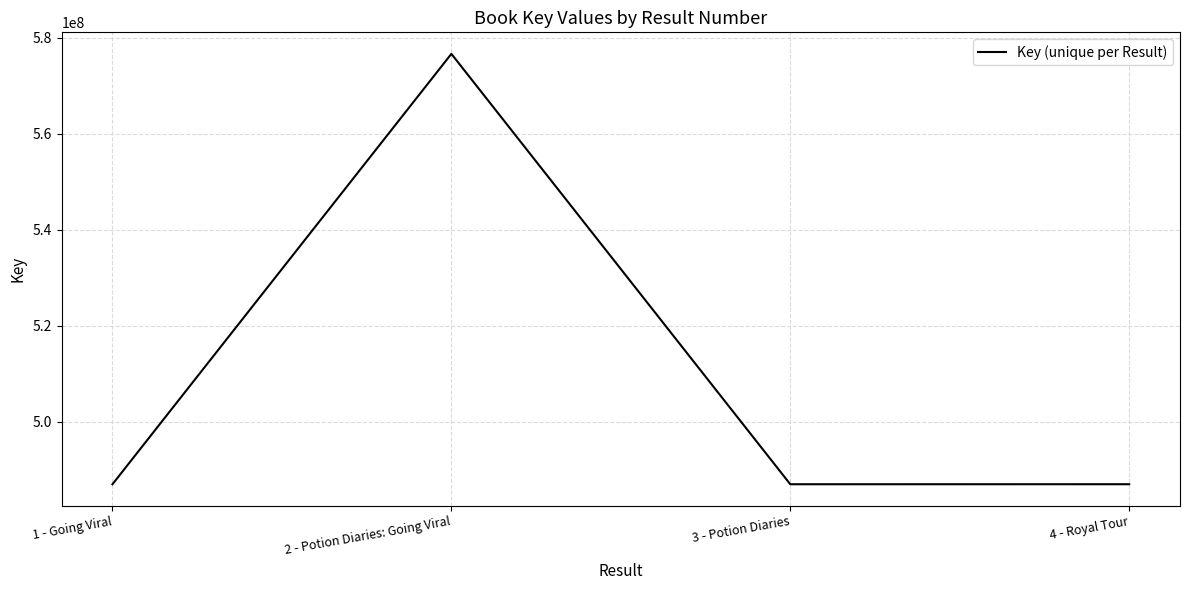

What is the change in value from 3 - Potion Diaries to 4 - Royal Tour?

+4902